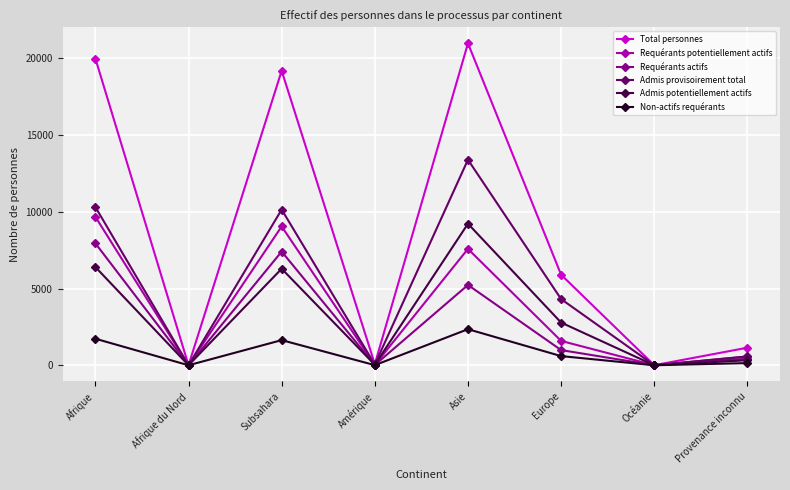

What is the label of the 1st point from the left?

Afrique